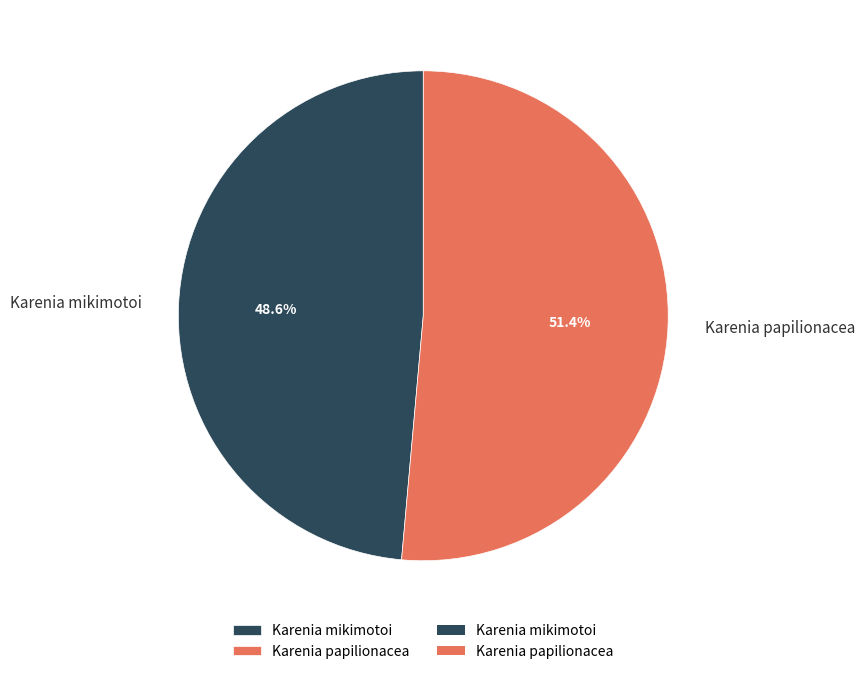

What is the largest slice in the pie chart?

Karenia papilionacea